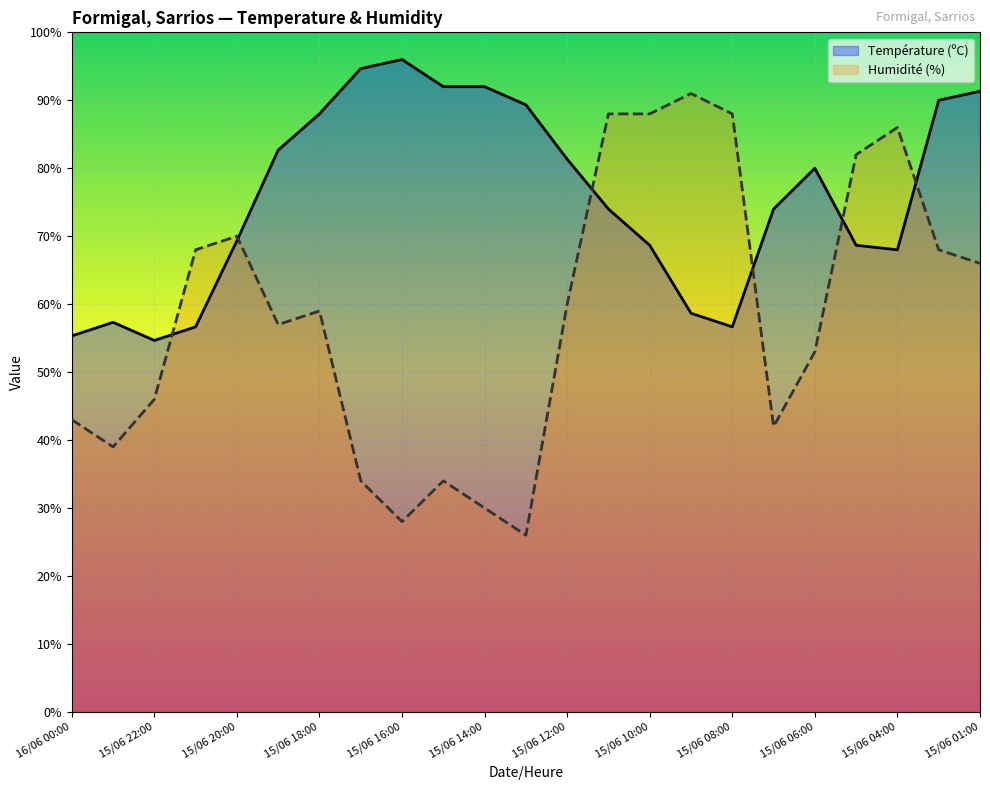

What is the difference between the Humidité (%) values at 15/06 11:00 and 15/06 20:00?

18.0